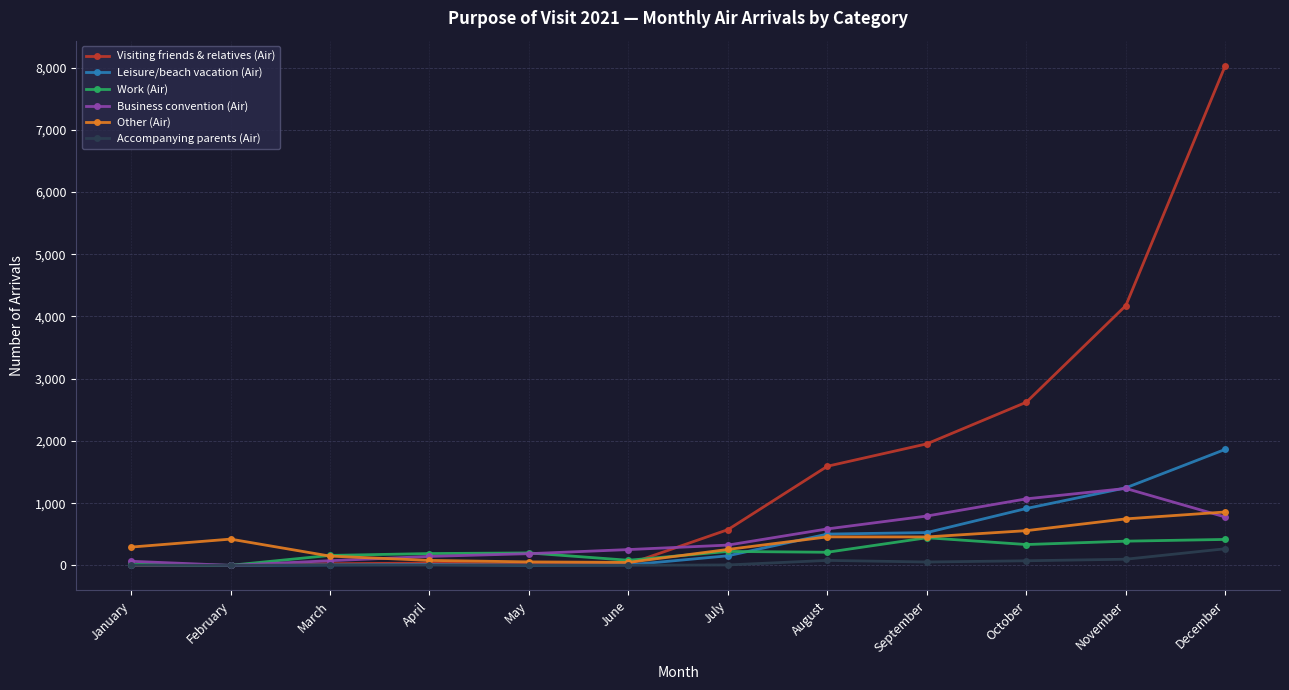

Which series has the widest spread of values?

Visiting friends & relatives (Air)